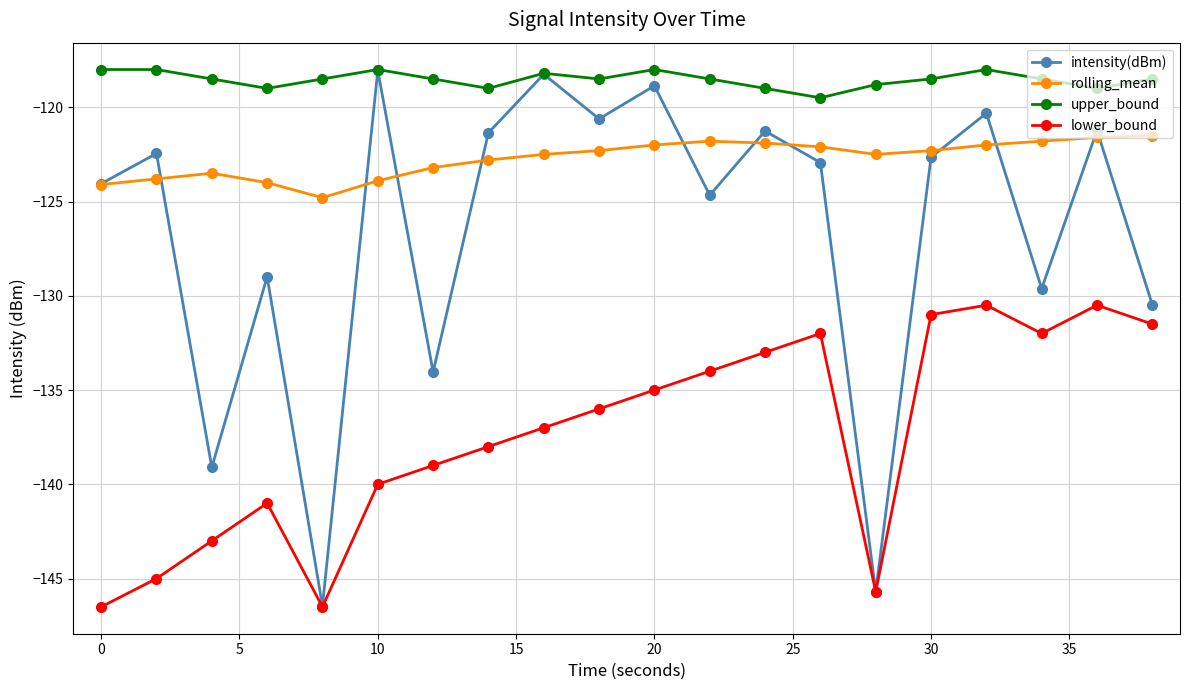

What is the maximum value for intensity(dBm)?

-118.0